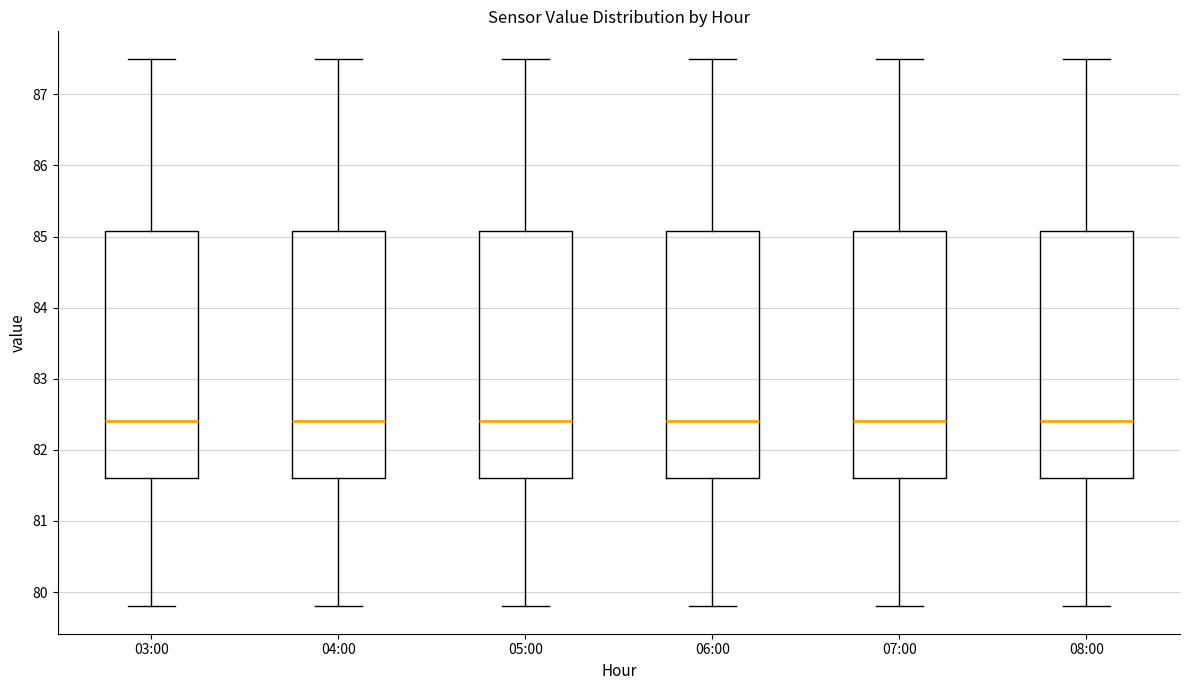

Reading left to right, read every box against the y-axis: the position of its median line, the range the box covers, and the ends of its whiskers. The values are not printed on the chart, so give them approximately, as read against the axis.

03:00: median 82.4, box 81.6 to 85.1, whiskers 79.8 to 87.5
04:00: median 82.4, box 81.6 to 85.1, whiskers 79.8 to 87.5
05:00: median 82.4, box 81.6 to 85.1, whiskers 79.8 to 87.5
06:00: median 82.4, box 81.6 to 85.1, whiskers 79.8 to 87.5
07:00: median 82.4, box 81.6 to 85.1, whiskers 79.8 to 87.5
08:00: median 82.4, box 81.6 to 85.1, whiskers 79.8 to 87.5